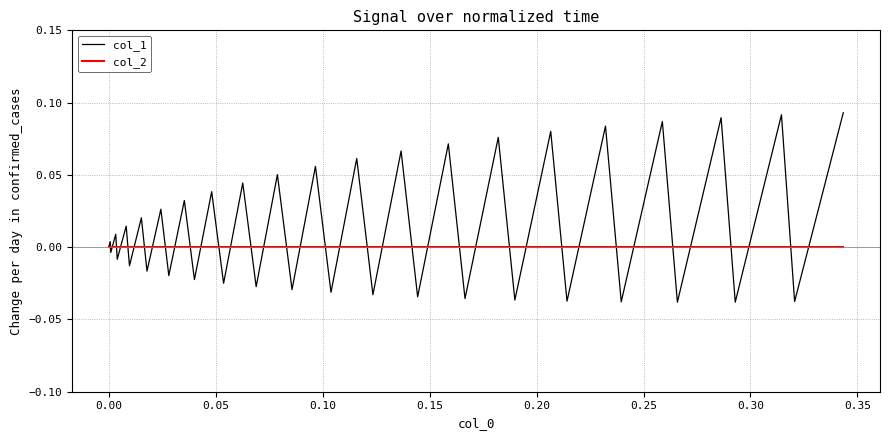

Count the number of data series in this chart.

2